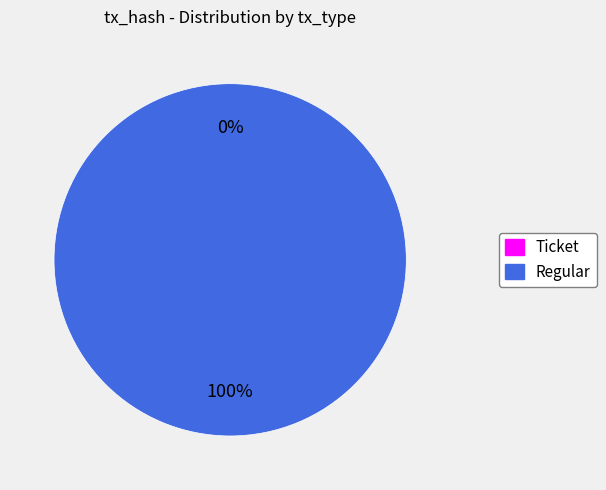

Does Ticket represent more than half of the total?

No